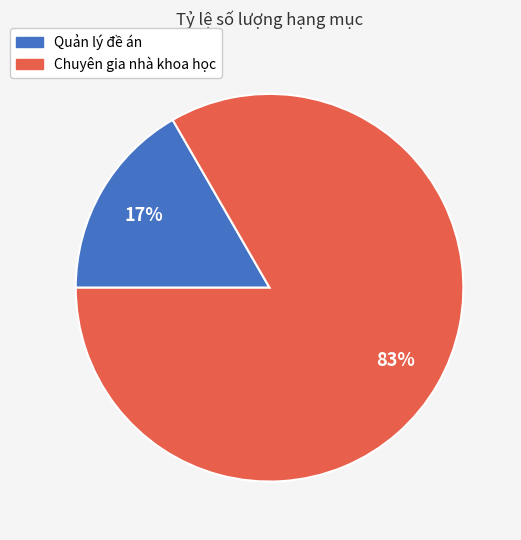

Does Quản lý đề án represent more than half of the total?

No